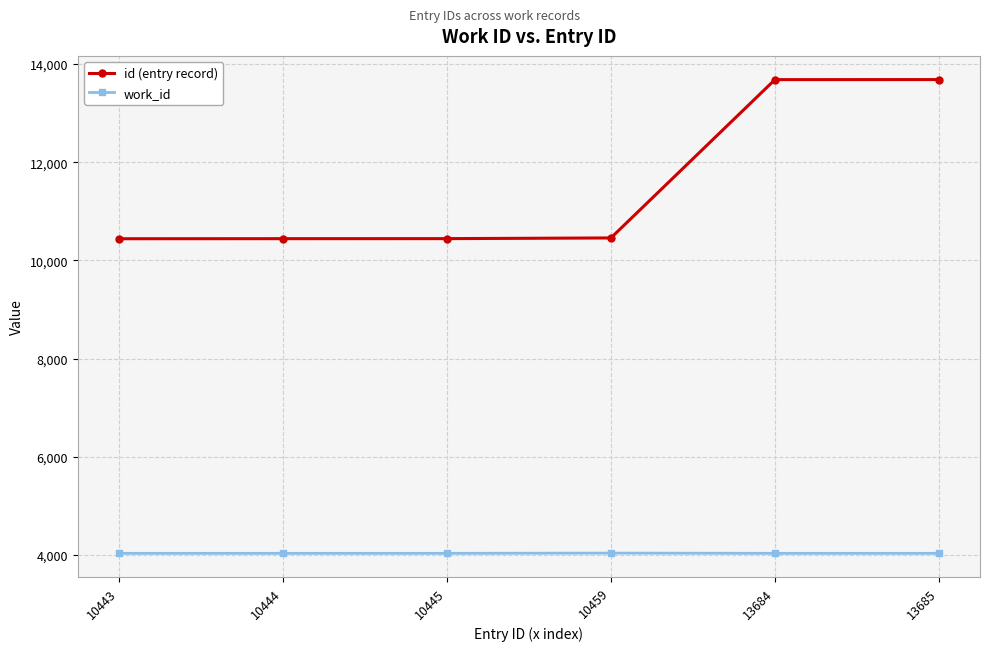

Is the value of id (entry record) at 10445 greater than the value of work_id at 10443?

Yes